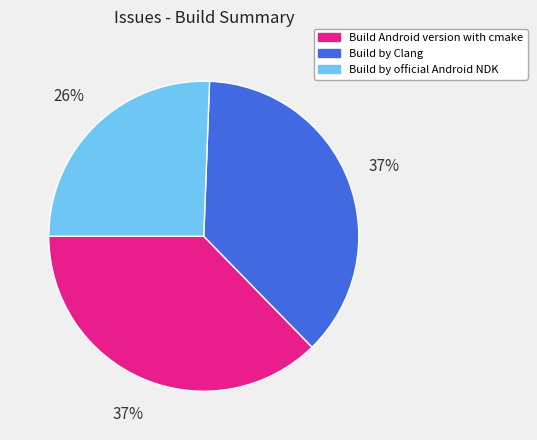

True or false: Build by official Android NDK accounts for 26% of the total.

True